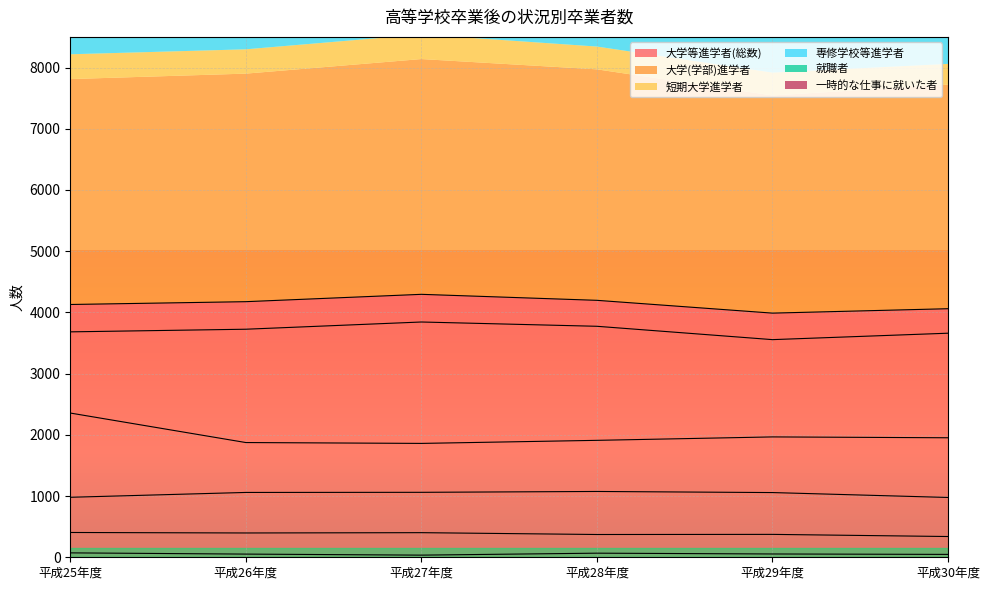

At how many categories does at least one series exceed 998?

6